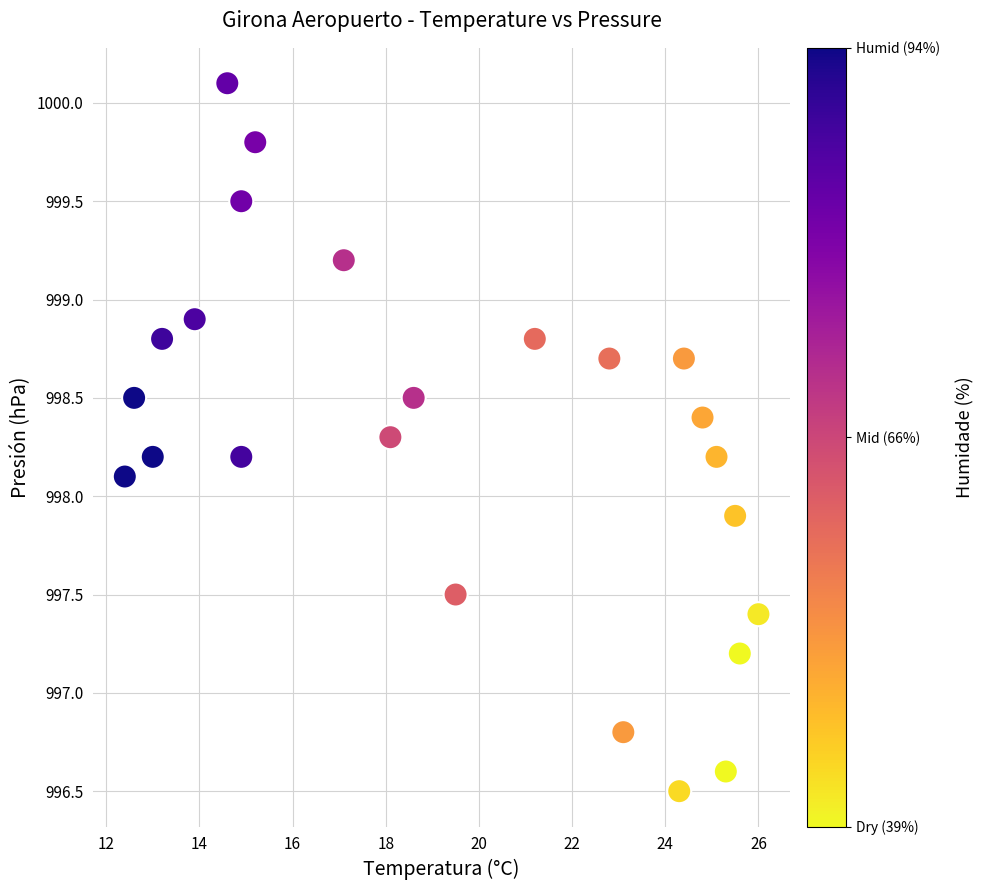

What is the range of X values (max minus min)?

13.6